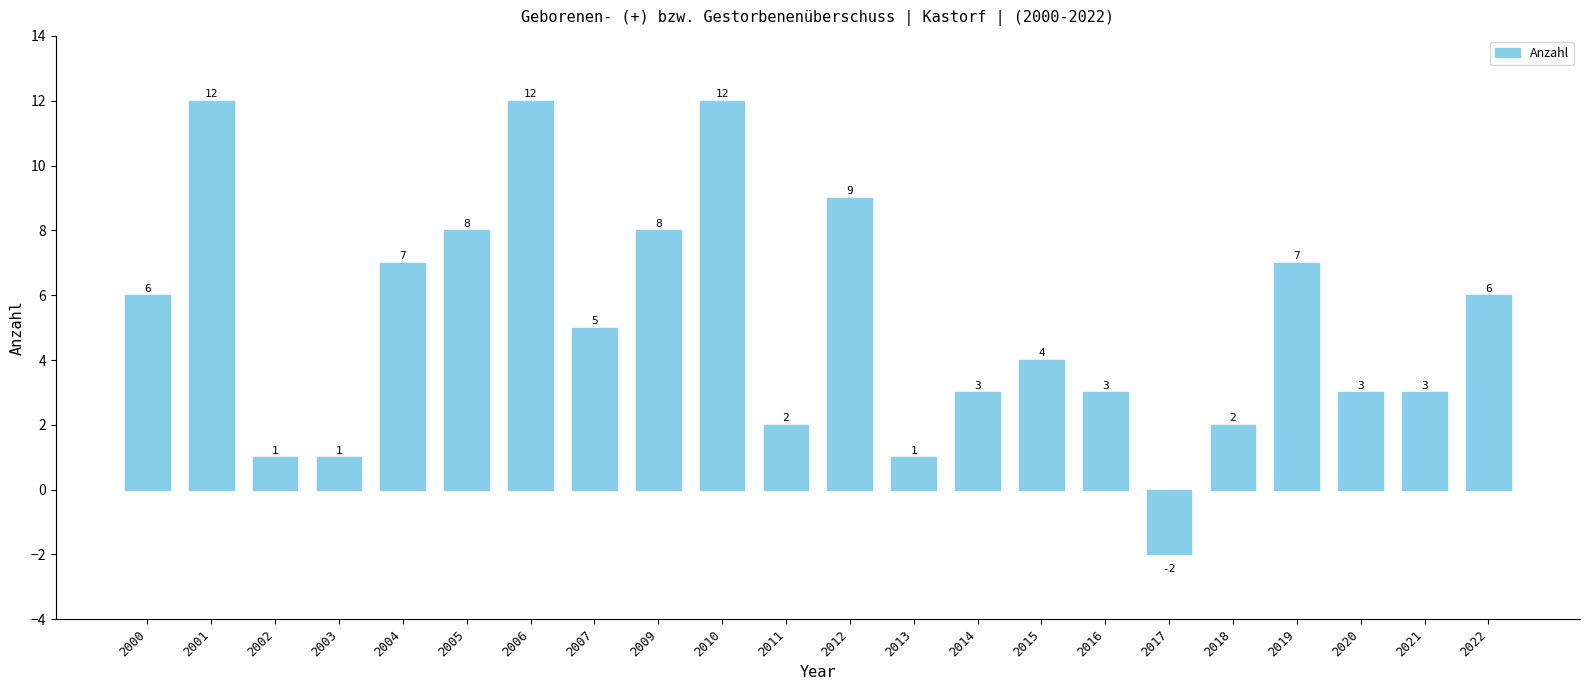

Reading left to right, what are all the values shown in this chart?

2000=6	2001=12	2002=1	2003=1	2004=7	2005=8	2006=12	2007=5	2009=8	2010=12	2011=2	2012=9	2013=1	2014=3	2015=4	2016=3	2017=-2	2018=2	2019=7	2020=3	2021=3	2022=6